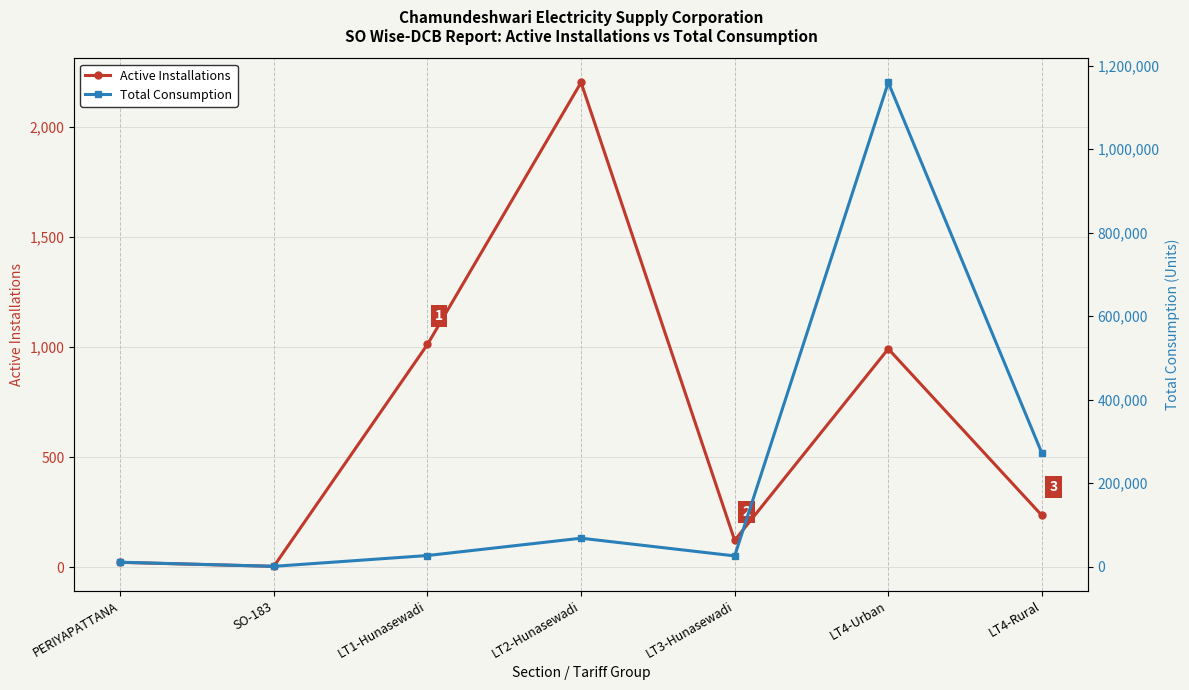

What is the difference between the highest and lowest values at LT2-Hunasewadi?

66079